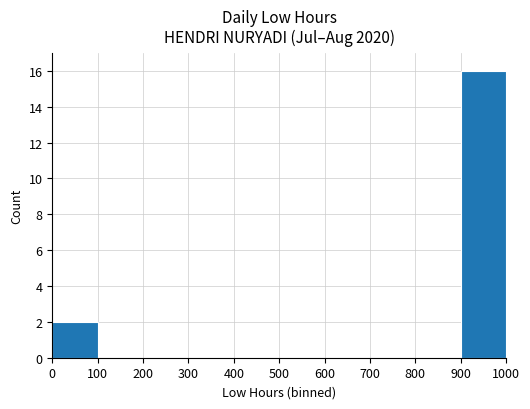

What is the average value?

2